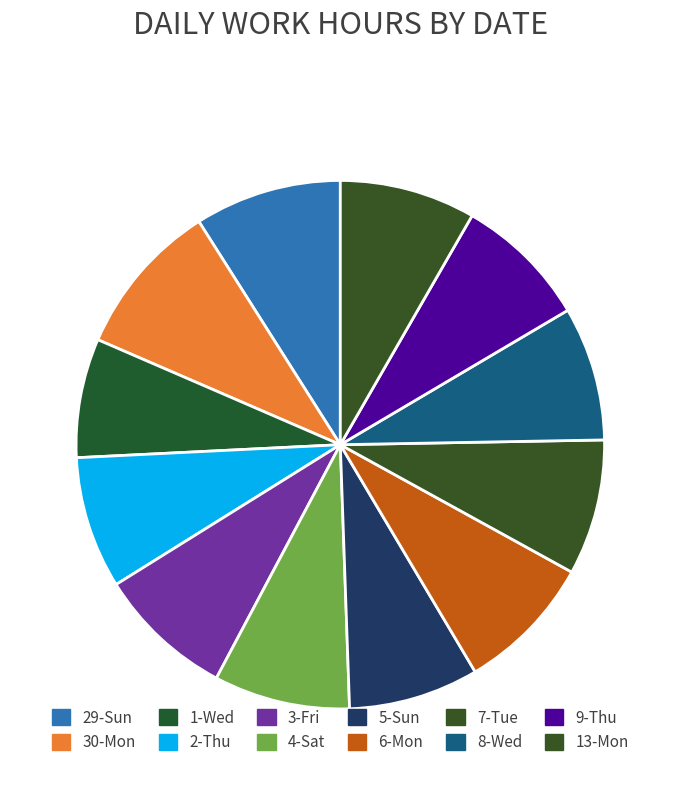

How many slices are in this pie chart?

12